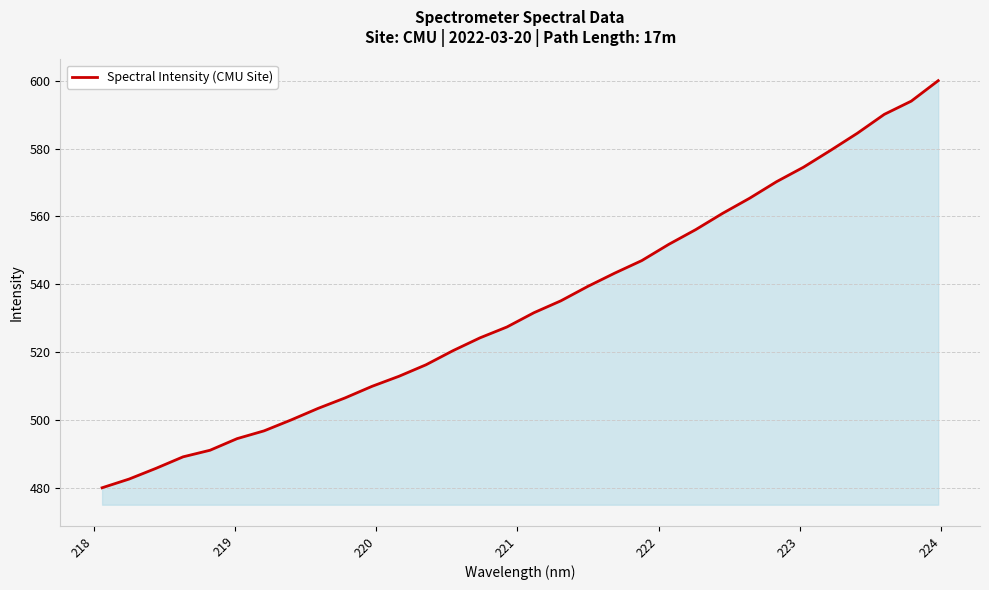

What is the difference between the maximum and minimum values?

120.1